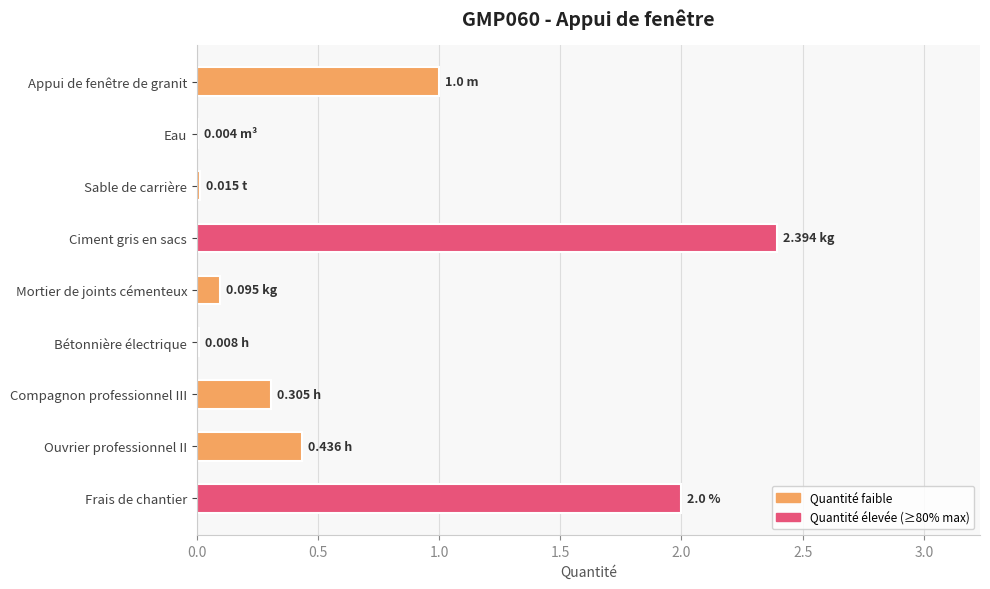

Are the bars horizontal?

Yes